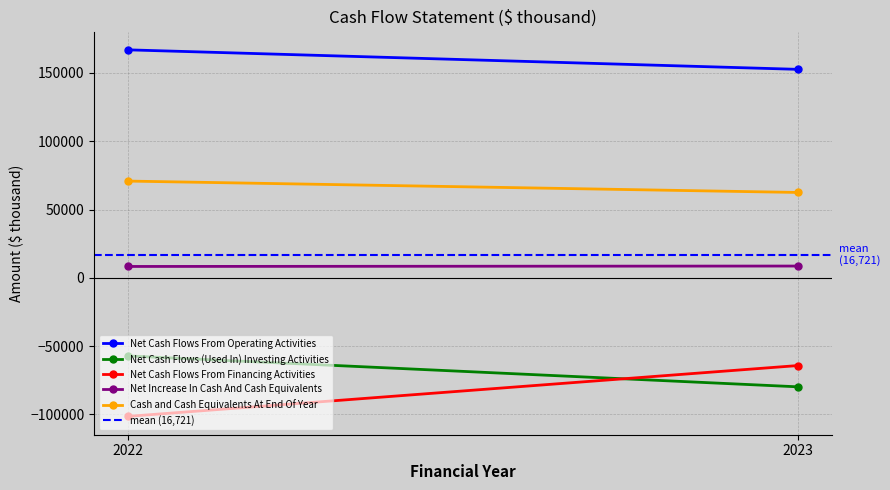

Which series has the largest total across all categories?

Net Cash Flows From Operating Activities